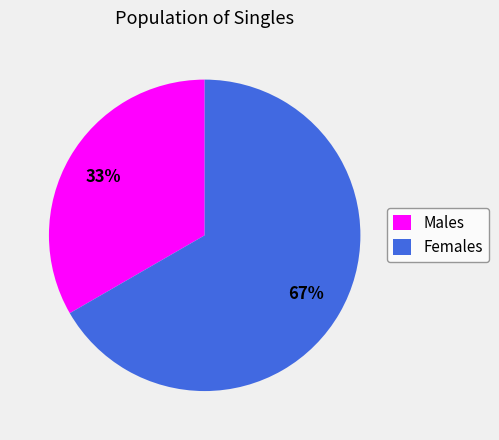

How many segments does this pie chart have?

2